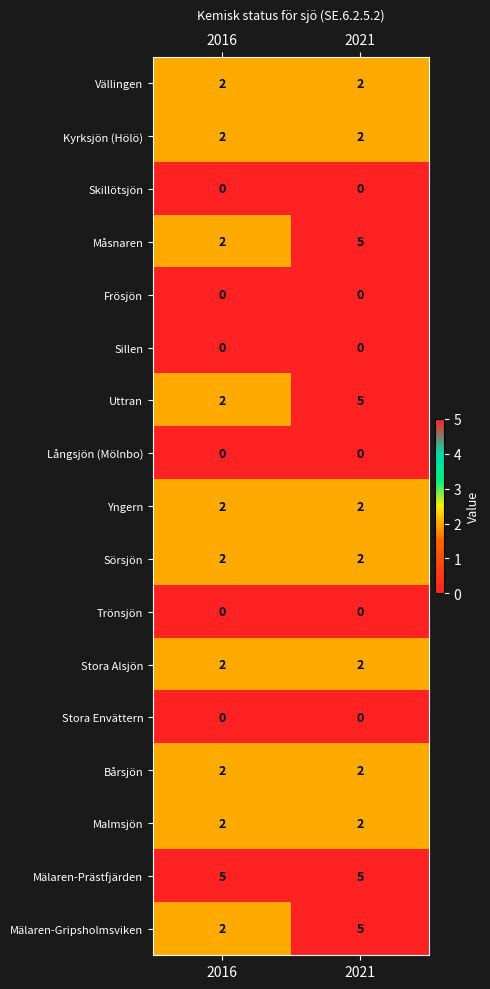

What is the spread (max minus min) of values at 2016?

5